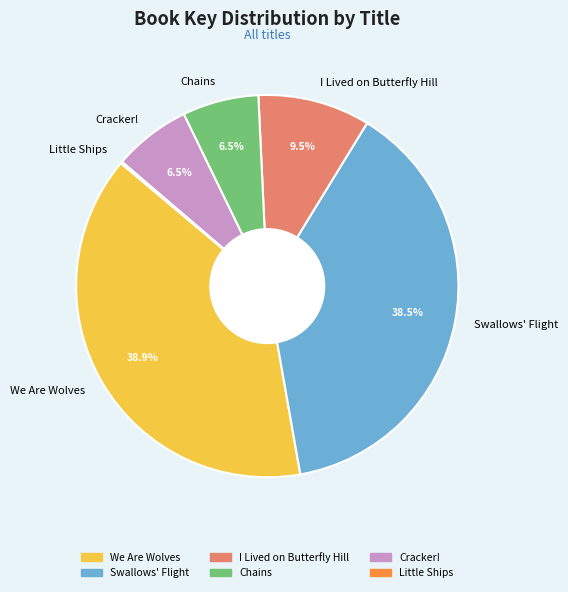

The I Lived on Butterfly Hill slice represents 15% of the pie. True or false?

False